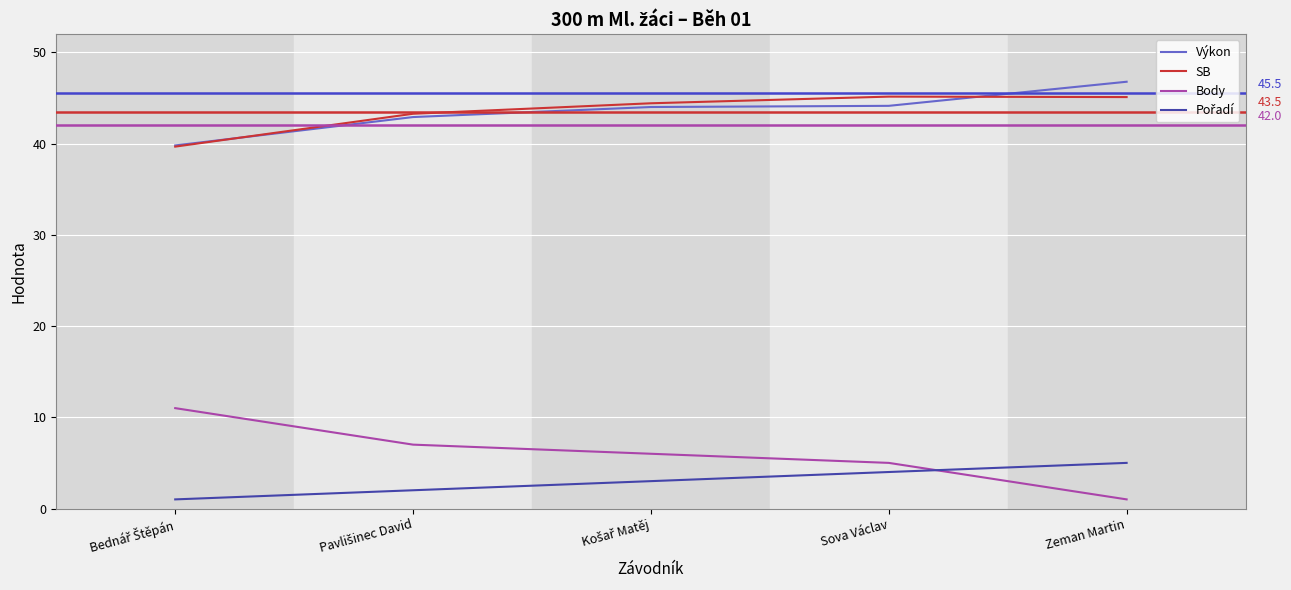

True or false: Body and SB cross at least once.

False